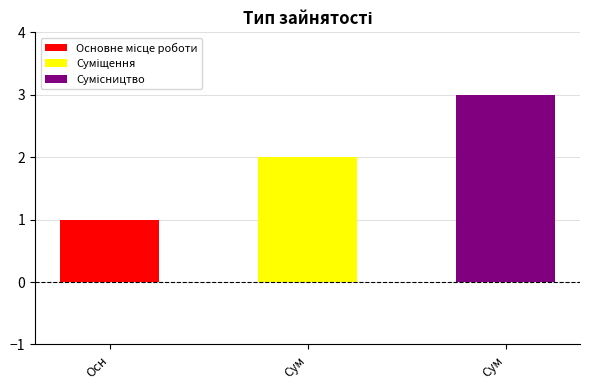

What is the label of the 1st bar from the right?

Сумісництво